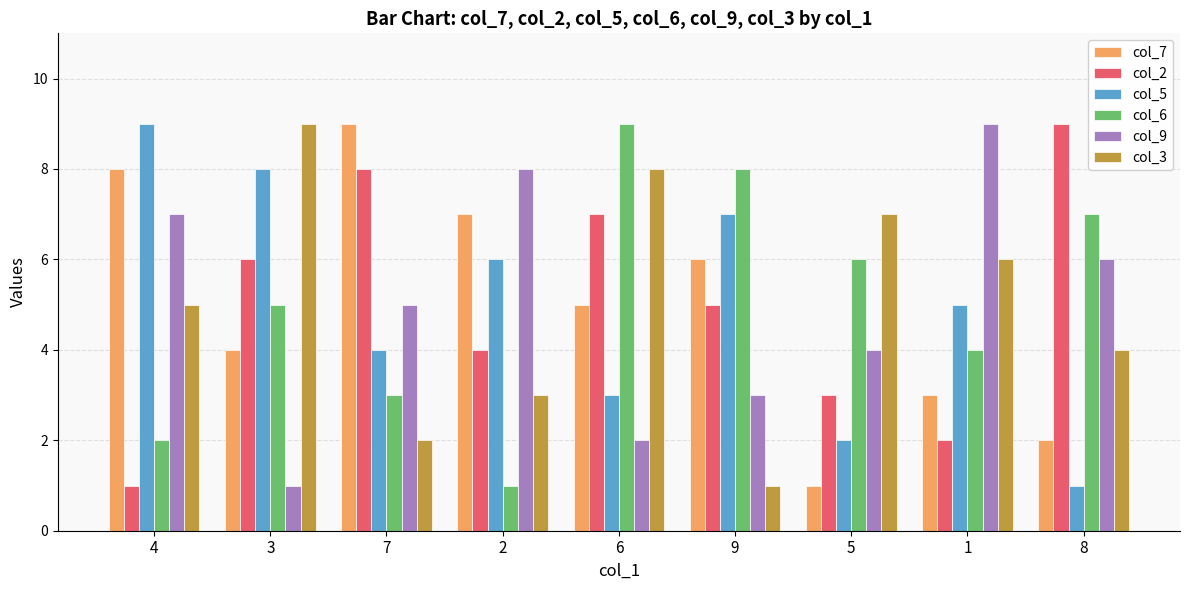

Between 5 and 8, which series saw the biggest shift?

col_2